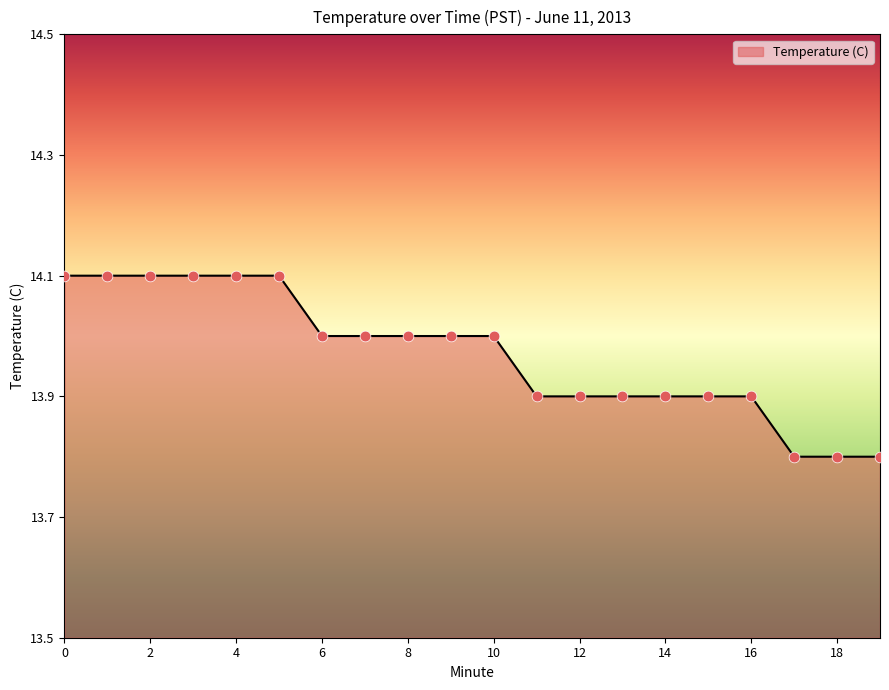

What is the greatest value displayed?

14.1